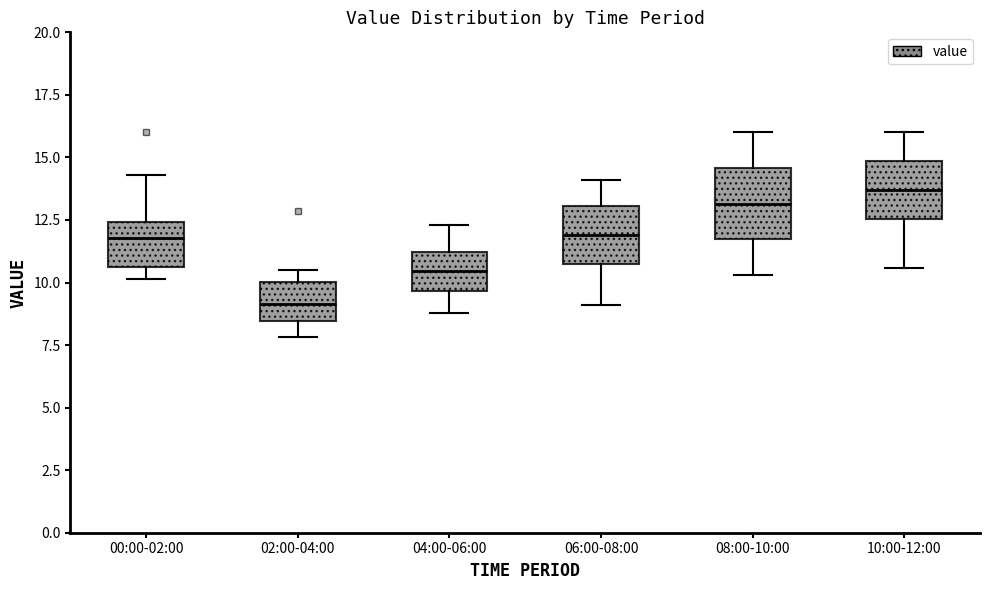

Reading left to right, read every box against the y-axis: the position of its median line, the range the box covers, and the ends of its whiskers. The values are not printed on the chart, so give them approximately, as read against the axis.

00:00-02:00: median 12.0, box 10.5 to 12.5, whiskers 10.0 to 14.5
02:00-04:00: median 9.0, box 8.5 to 10.0, whiskers 8.0 to 10.5
04:00-06:00: median 10.5, box 9.5 to 11.0, whiskers 9.0 to 12.5
06:00-08:00: median 12.0, box 11.0 to 13.0, whiskers 9.0 to 14.0
08:00-10:00: median 13.0, box 11.5 to 14.5, whiskers 10.5 to 16.0
10:00-12:00: median 13.5, box 12.5 to 15.0, whiskers 10.5 to 16.0